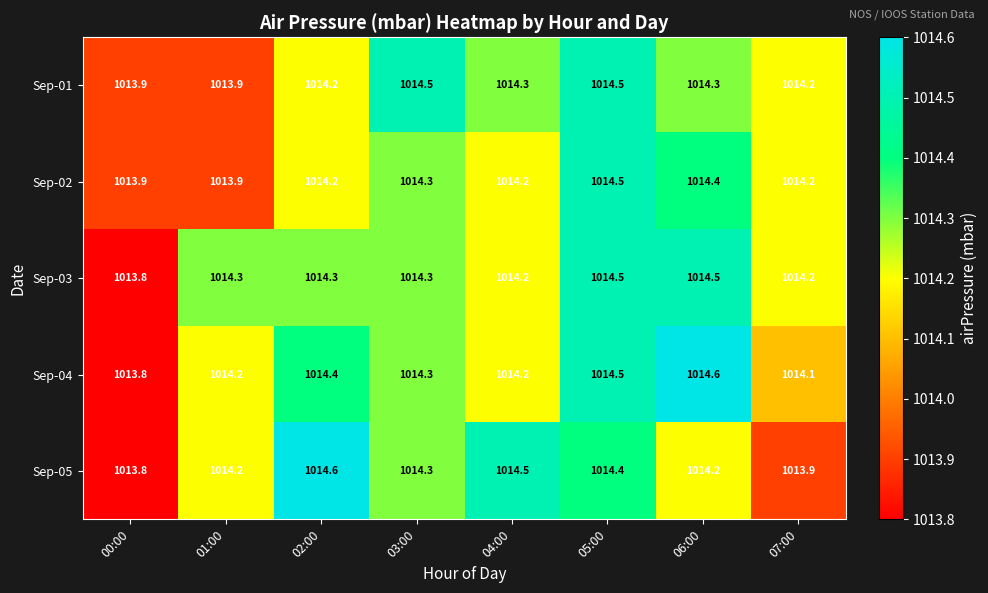

True or false: Sep-01 has a value of 1568.4 at 01:00.

False